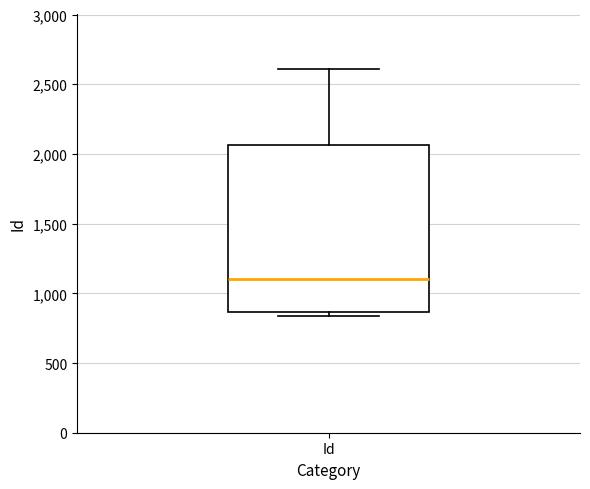

Where is the upper edge of the box for Id on the y-axis? The values are not printed on the chart, so give them approximately, as read against the axis.

2050